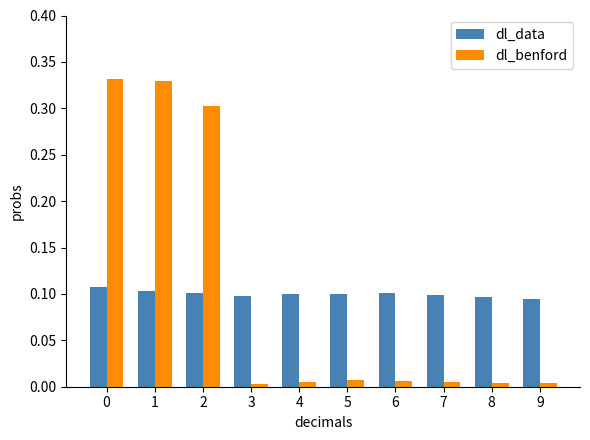

Which series has the largest range (max minus min)?

dl_benford